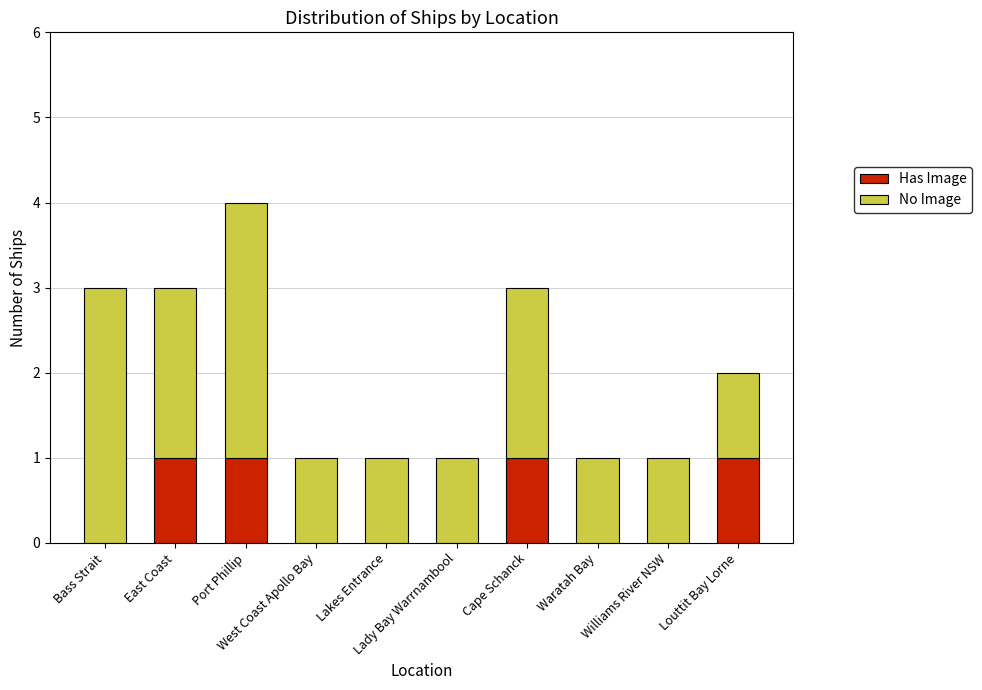

What is the sum of all Has Image values?

4